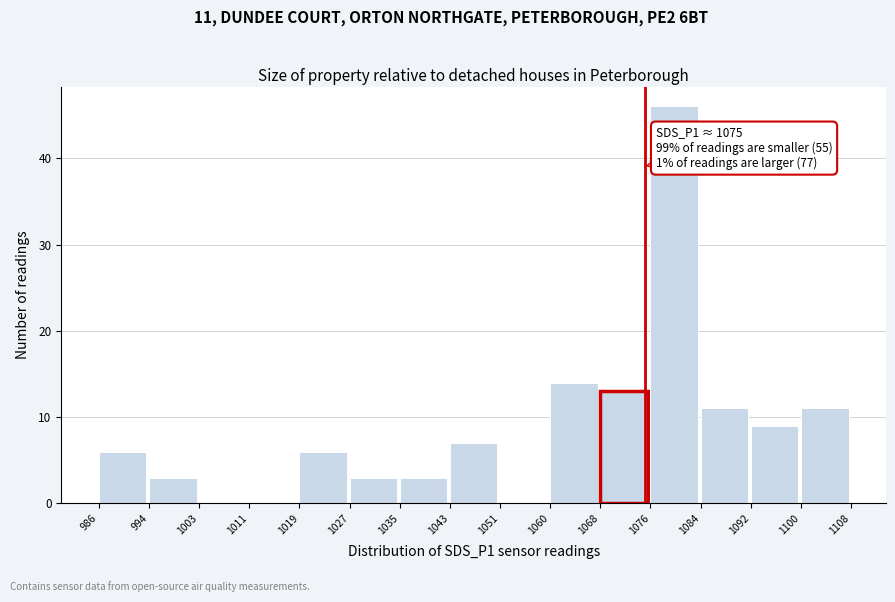

Which range on the x-axis has the tallest bar?

1076 to 1084